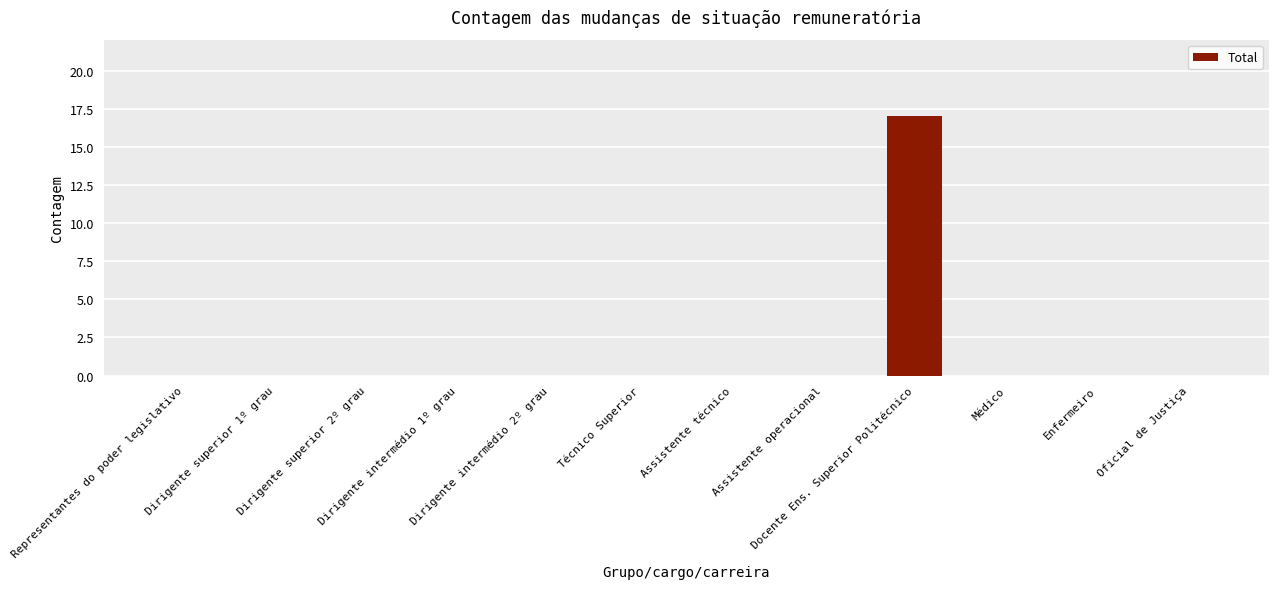

How many distinct data groups are displayed?

1